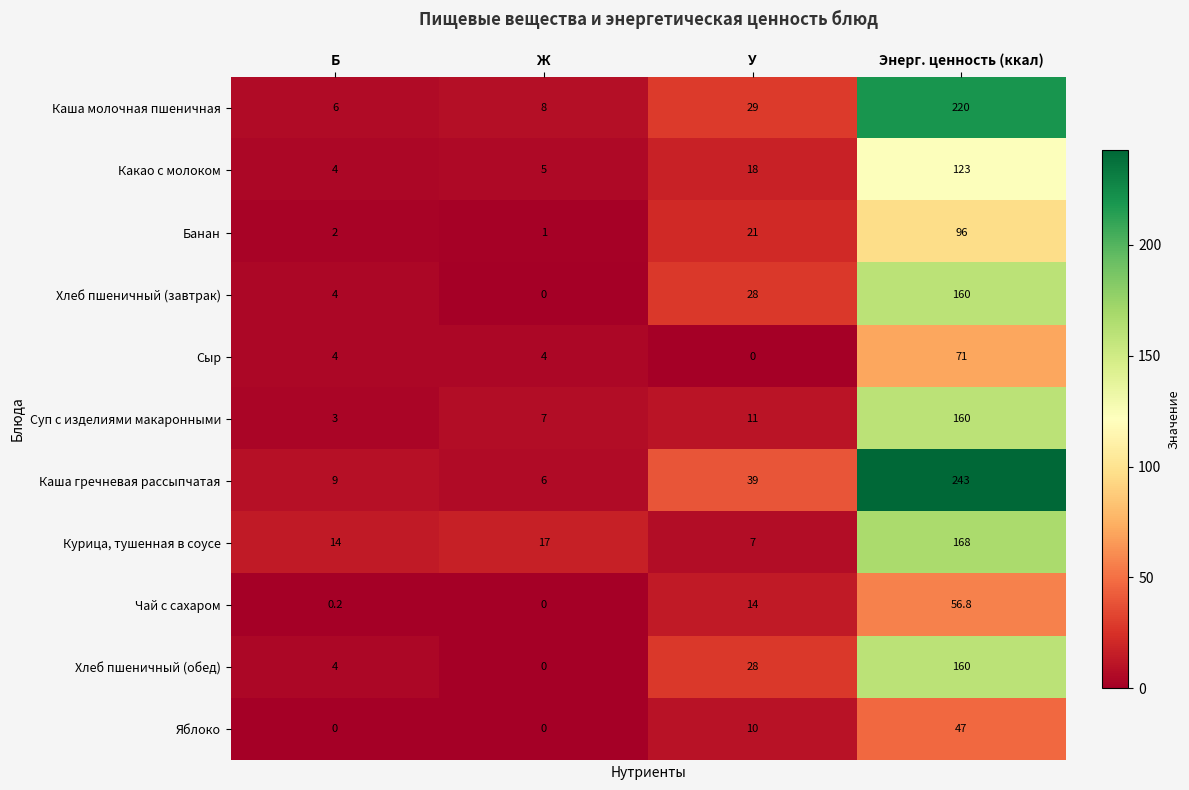

List the labels in order of Хлеб пшеничный (обед) value, smallest first.

Ж, Б, У, Энерг. ценность (ккал)